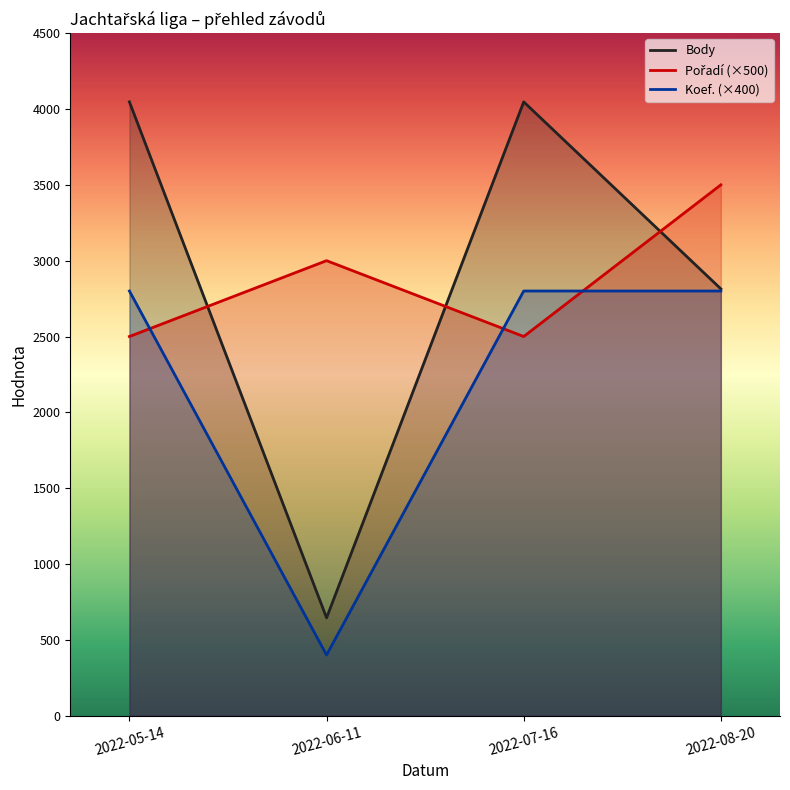

True or false: Pořadí (×500) has more than 2 points higher than both neighbors.

False